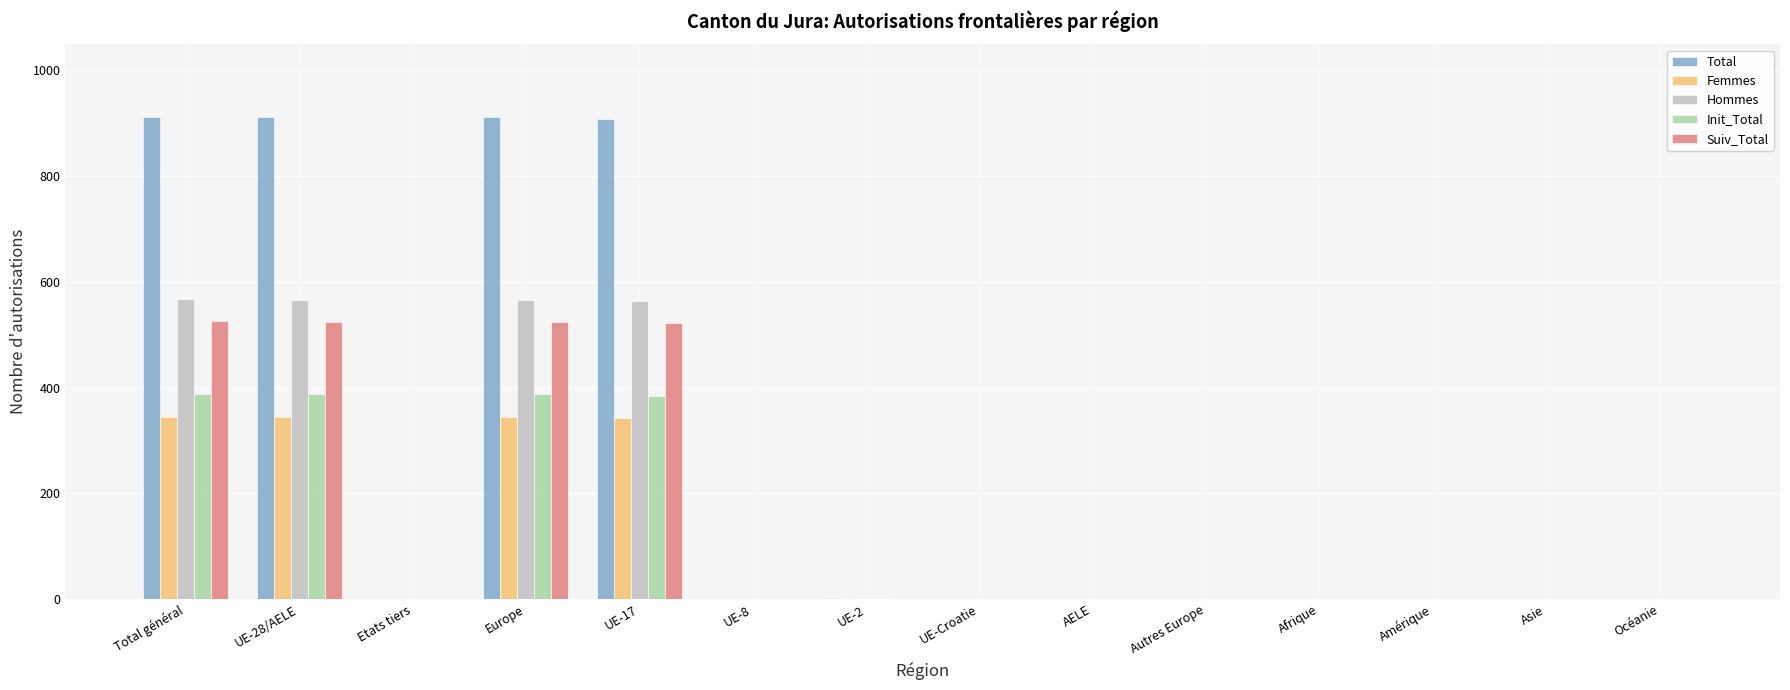

Count the number of data series in this chart.

5